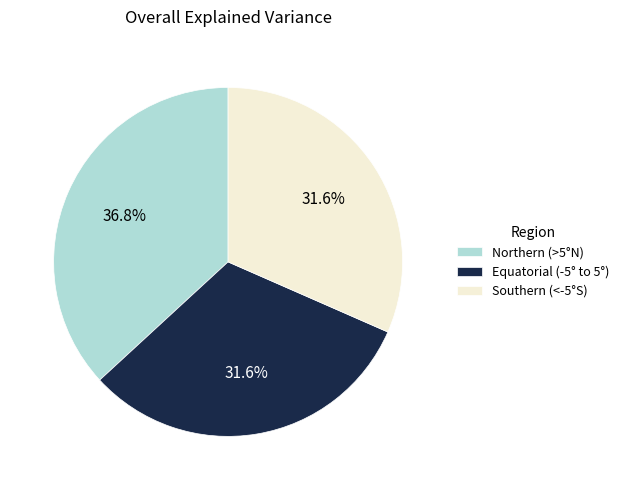

Does any single category account for the majority?

No